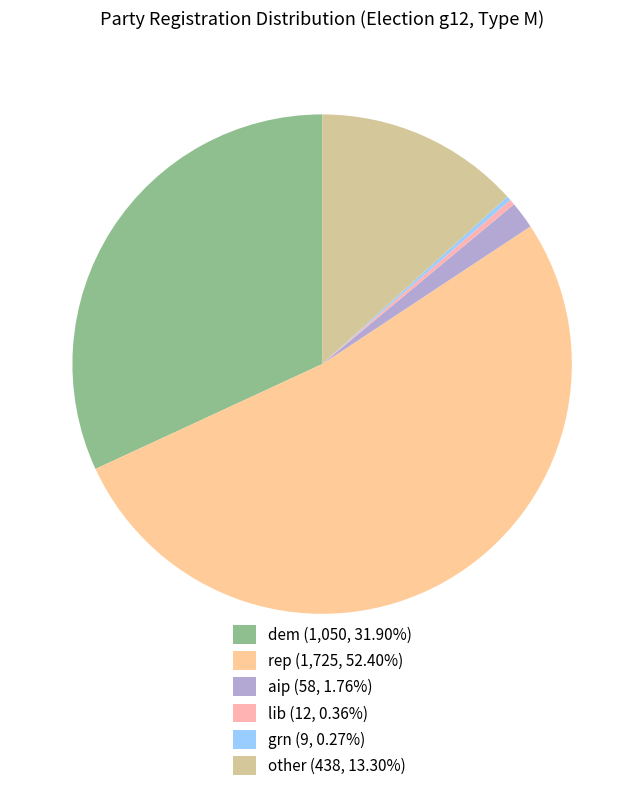

Which category has the biggest portion of the pie?

rep